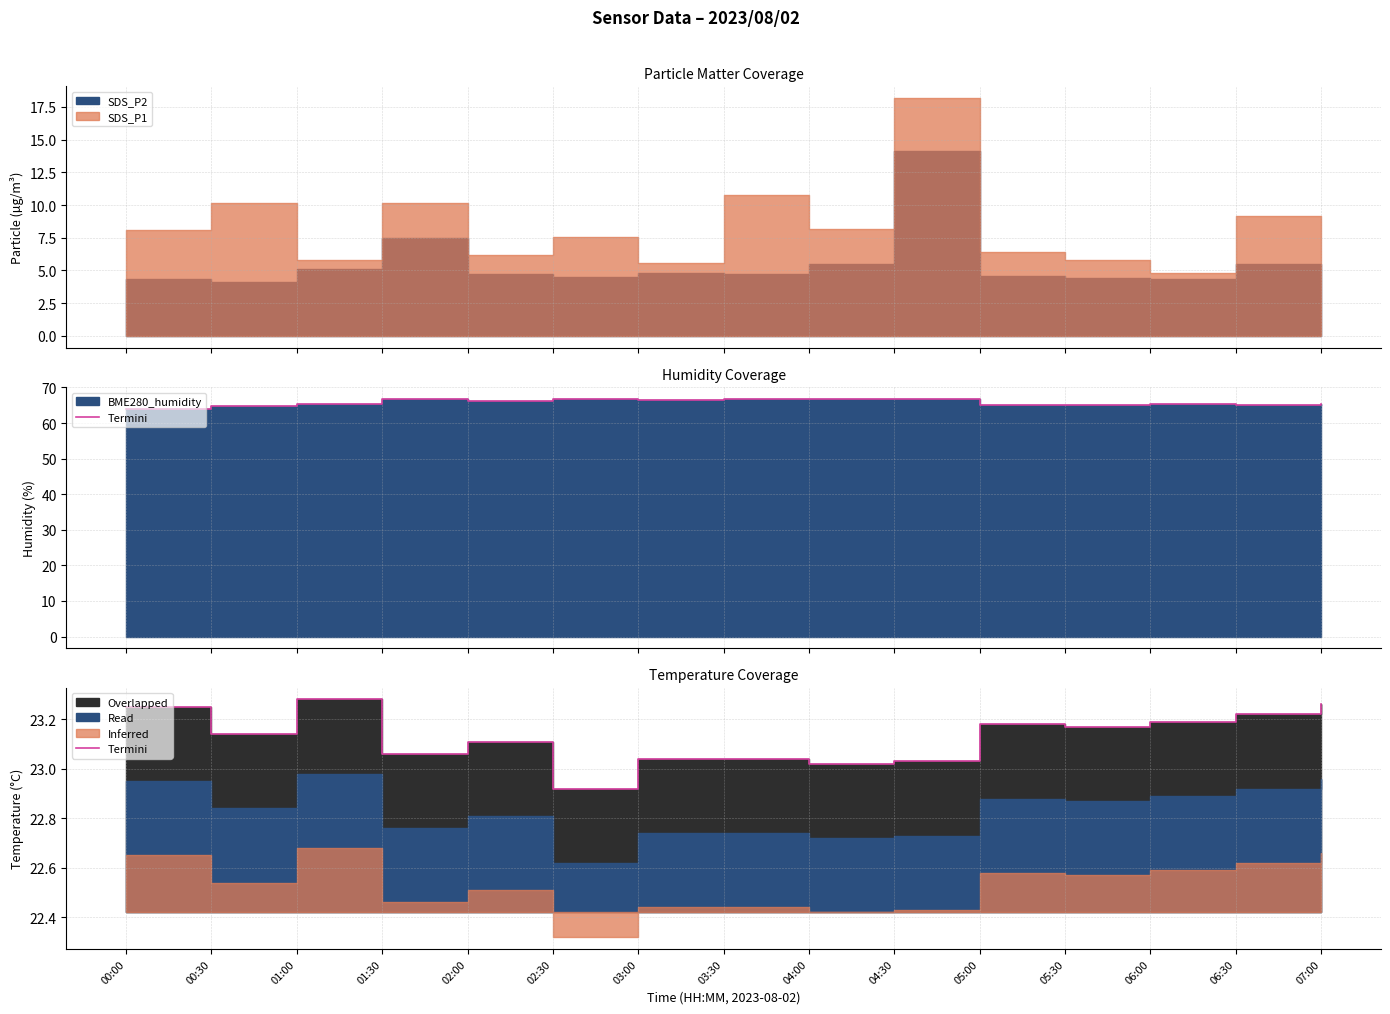

Reading left to right, what are all the values shown in this chart?

23.2	23.1	23.3	23.1	23.1	22.9	23.0	23.0	23.0	23.0	23.2	23.2	23.2	23.2	23.3